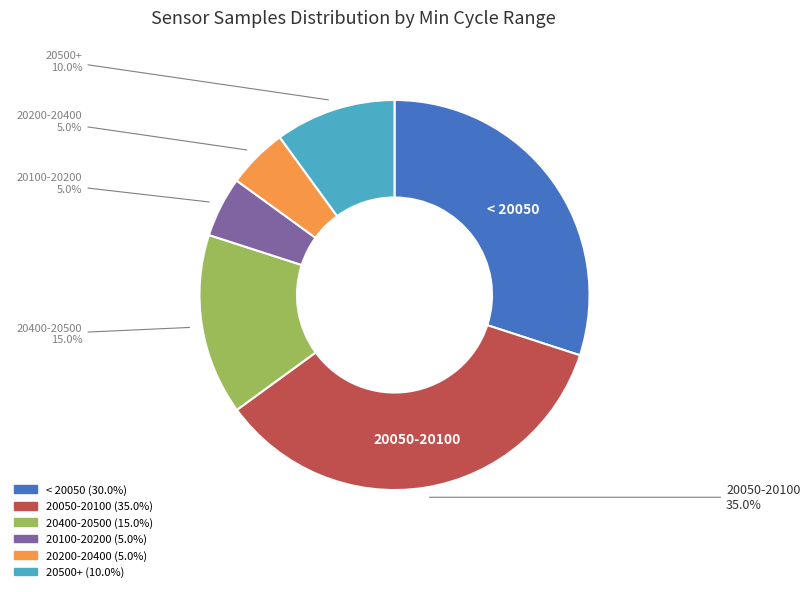

Is there a majority slice in this chart?

No